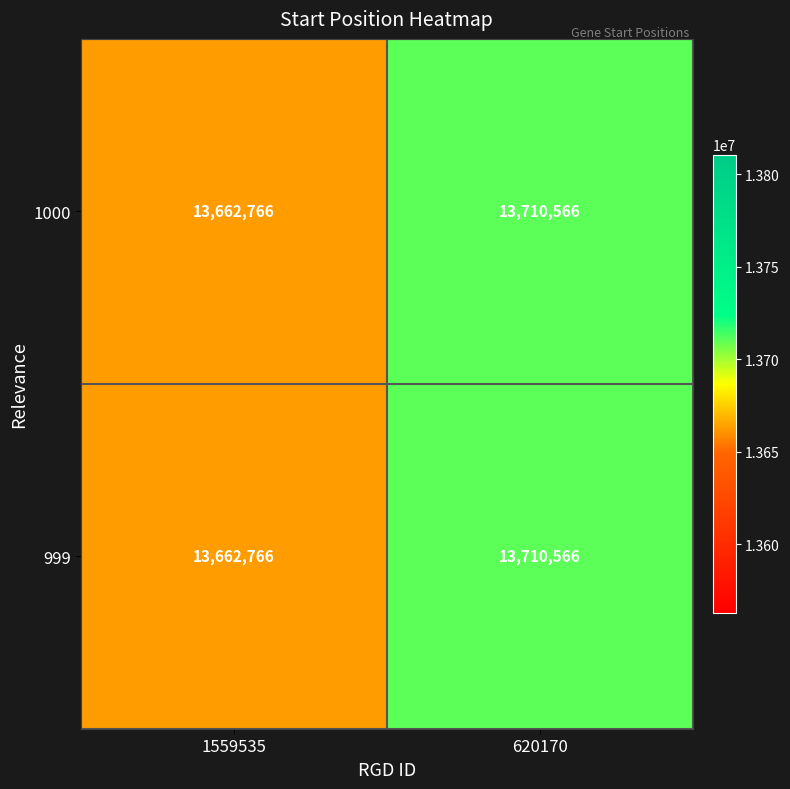

What is the sum of all 1000 values?

27373332